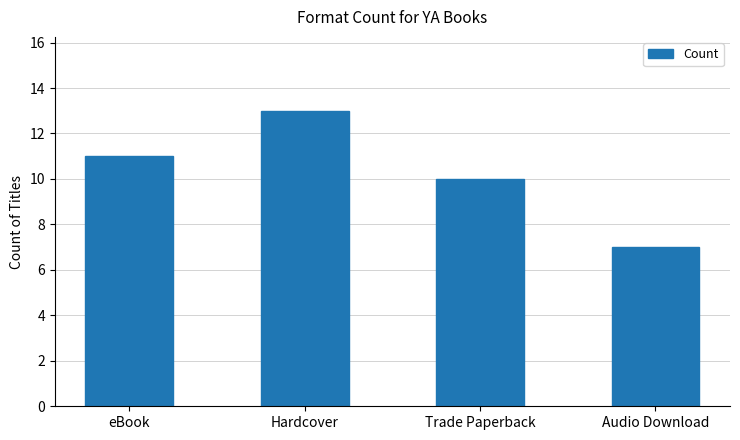

What value does the data have at Audio Download?

7